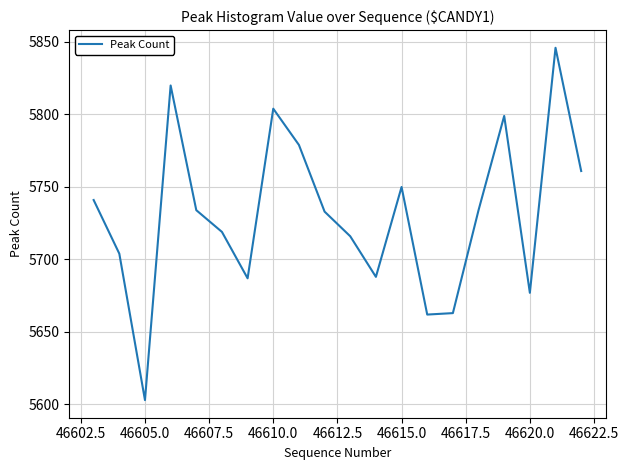

What is the greatest value displayed?

5846